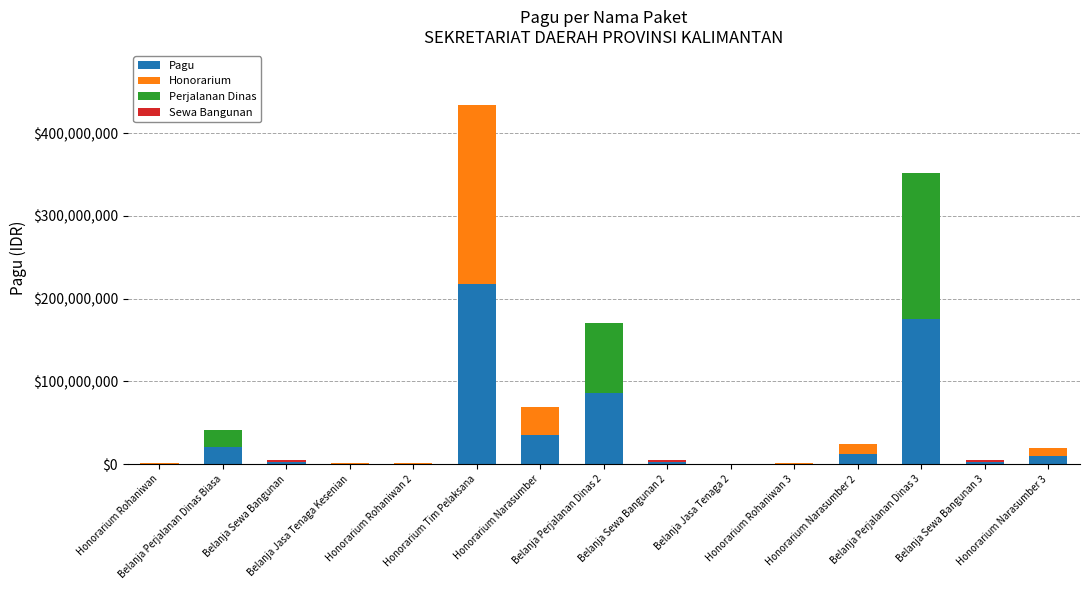

What is the maximum value for Pagu?

217200000